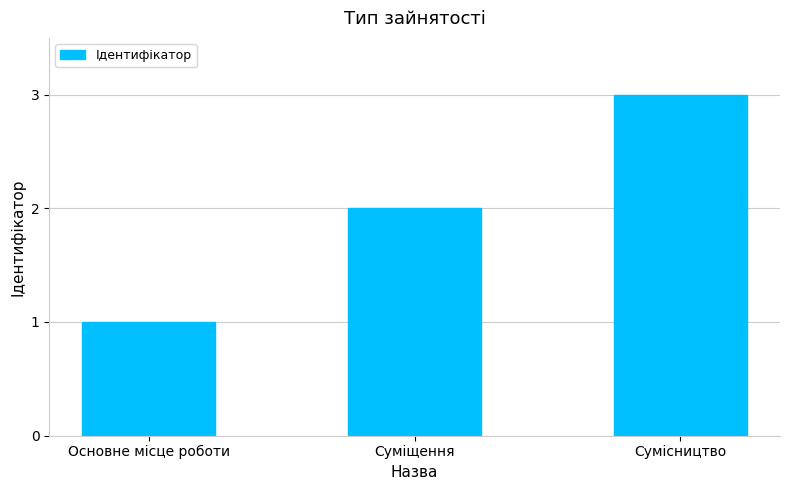

Reading left to right, what are all the values shown in this chart?

Основне місце роботи=1	Суміщення=2	Сумісництво=3